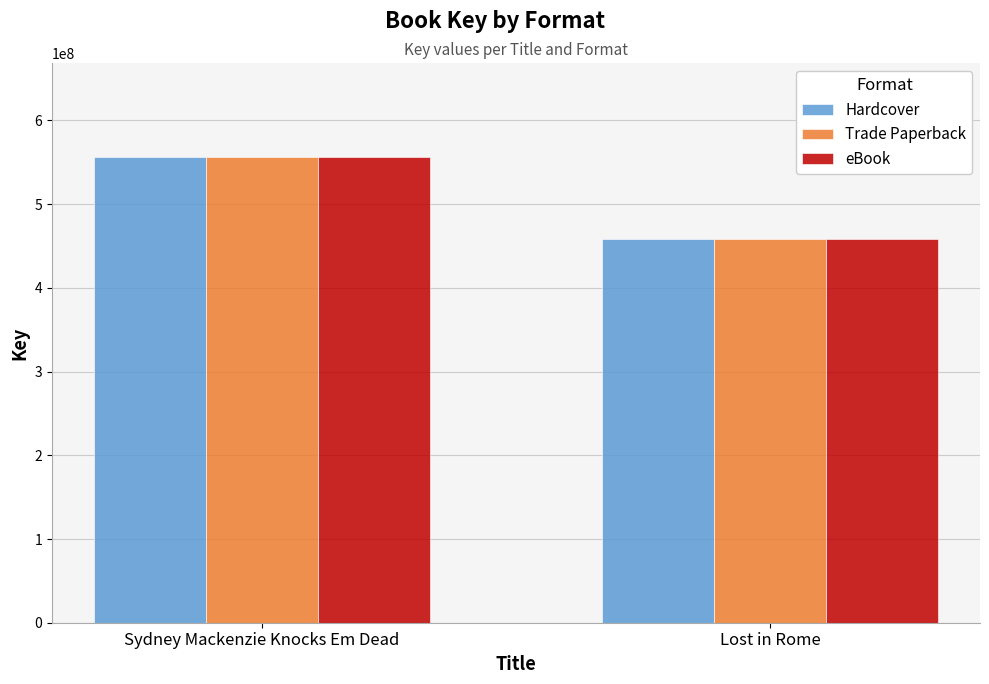

How many Hardcover values are between 457923228 and 556829743?

2